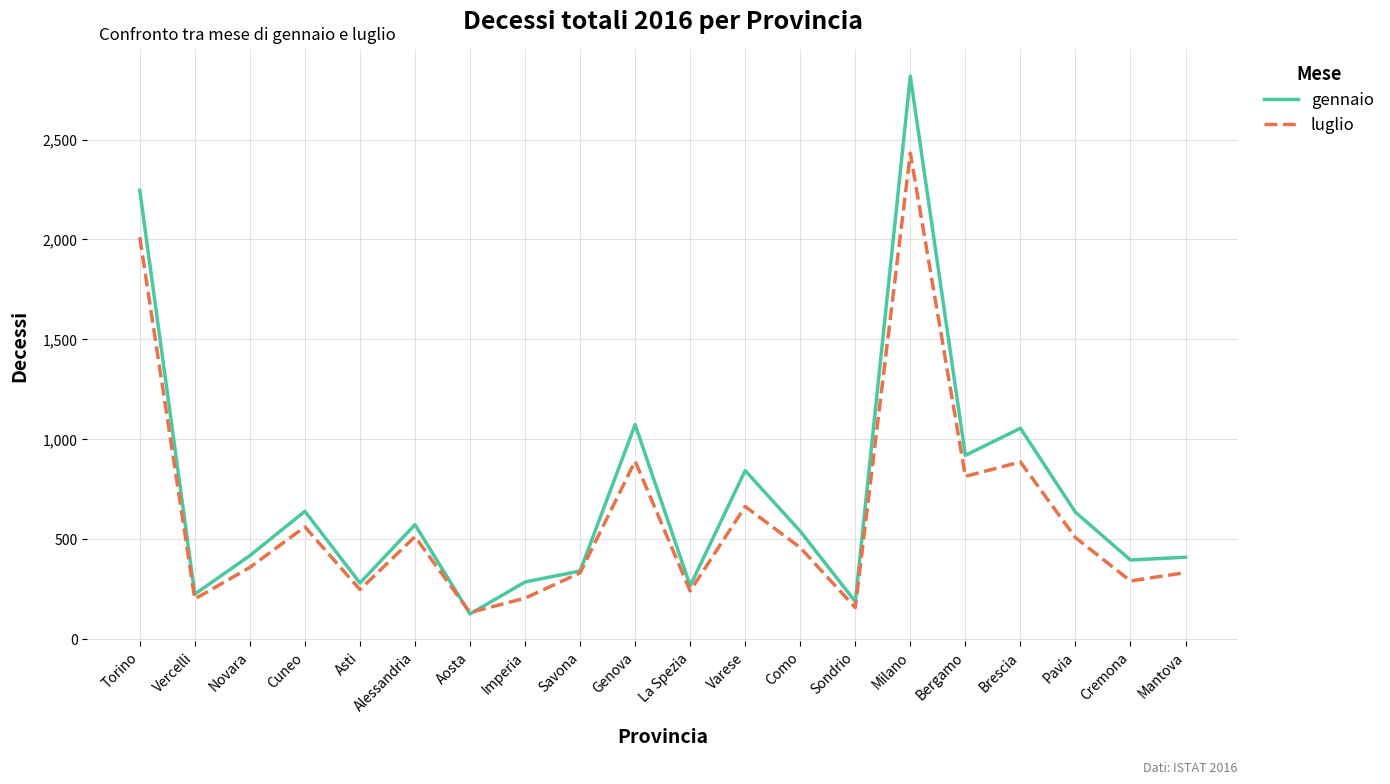

What is the spread (max minus min) of values at Imperia?

81